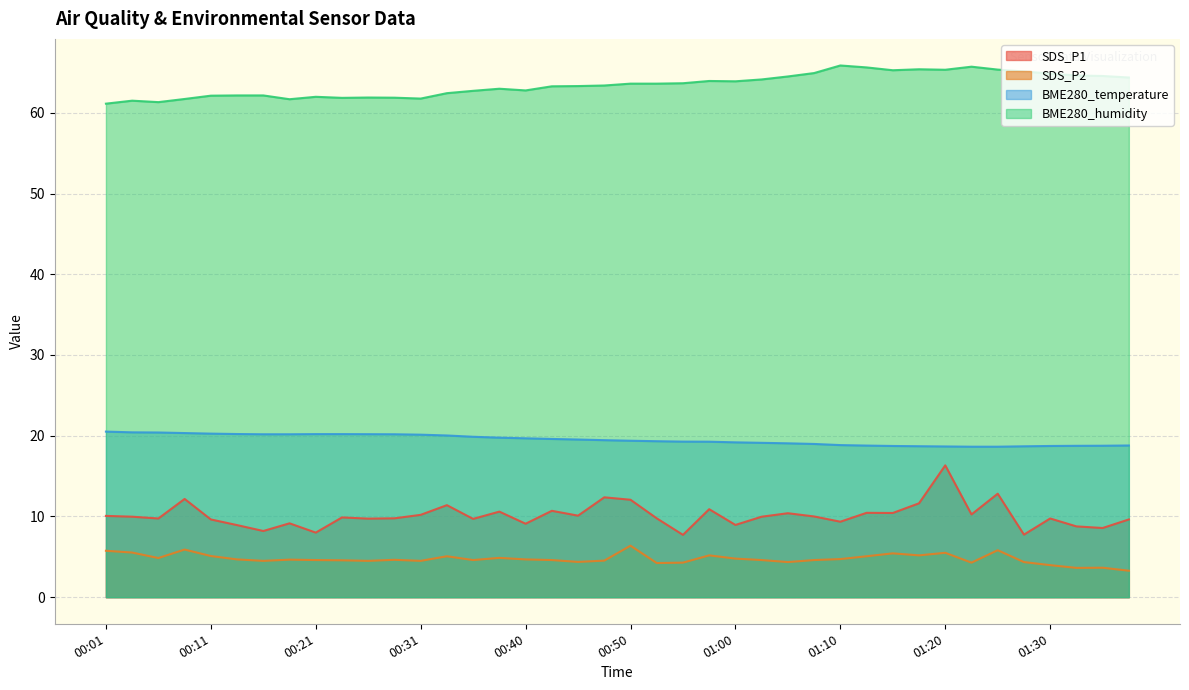

Rank the series at 00:06 from highest to lowest value.

BME280_humidity, BME280_temperature, SDS_P1, SDS_P2